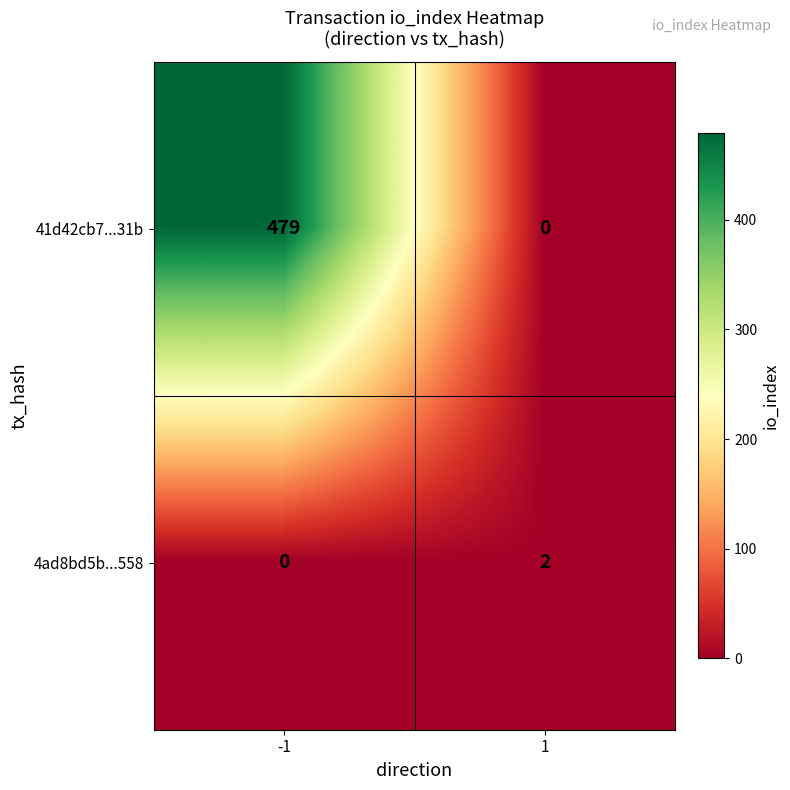

At 1, list the series in order from largest to smallest.

4ad8bd5b...558, 41d42cb7...31b